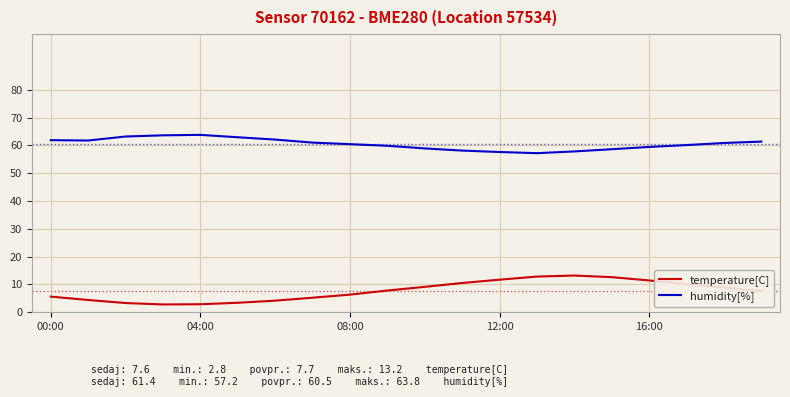

What is the highest value of the temperature[C] series?

13.2